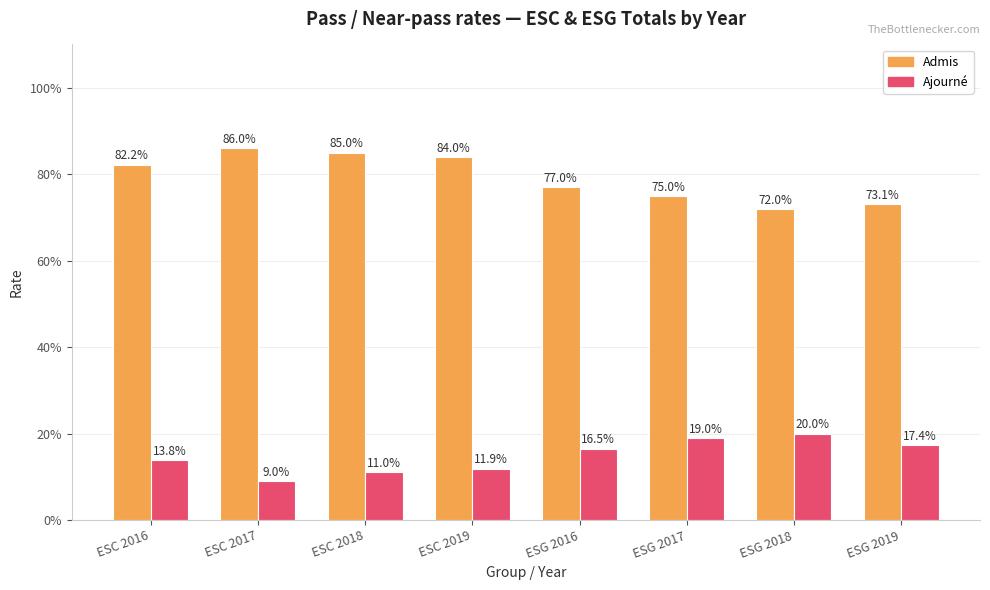

What are all the series names shown in the legend?

Admis, Ajourné